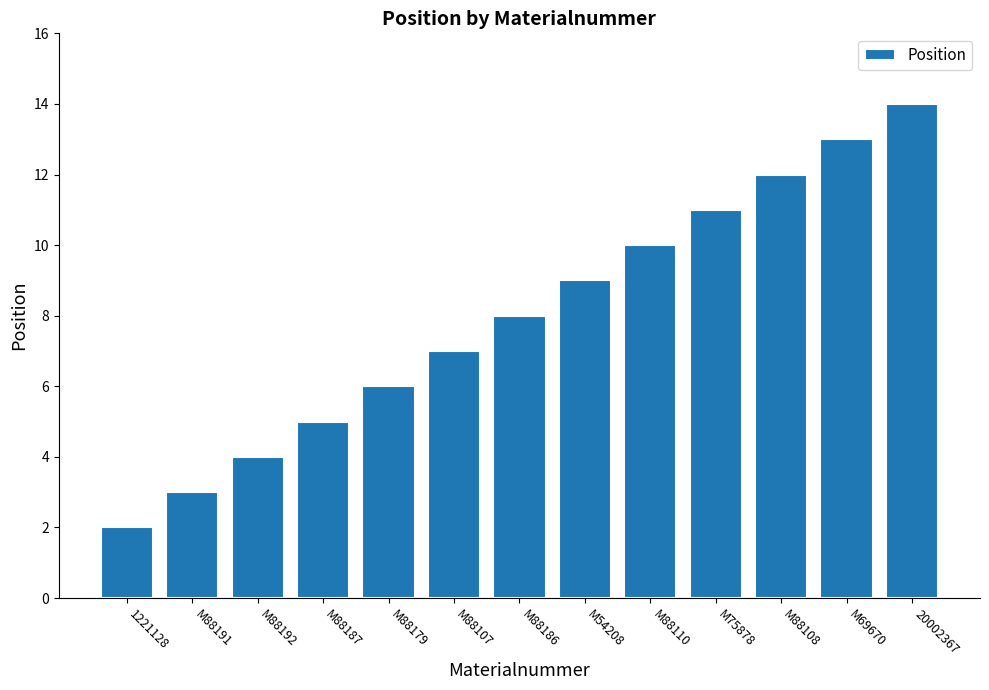

List the labels in order of value, smallest first.

1221128, M88191, M88192, M88187, M88179, M88107, M88186, M54208, M88110, M75878, M88108, M69670, 20002367